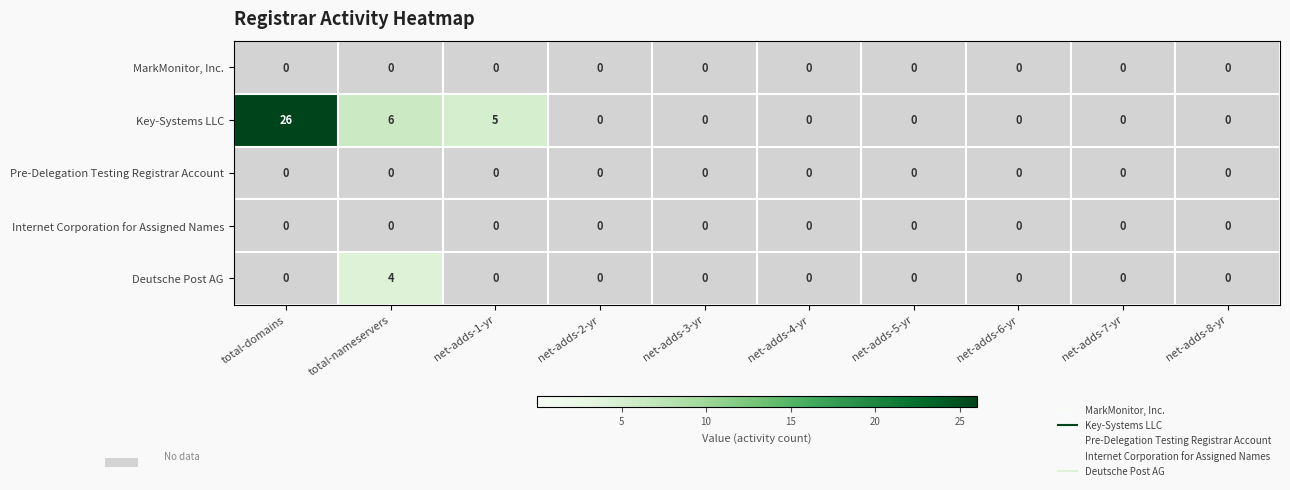

Which series has the largest total across all categories?

Key-Systems LLC